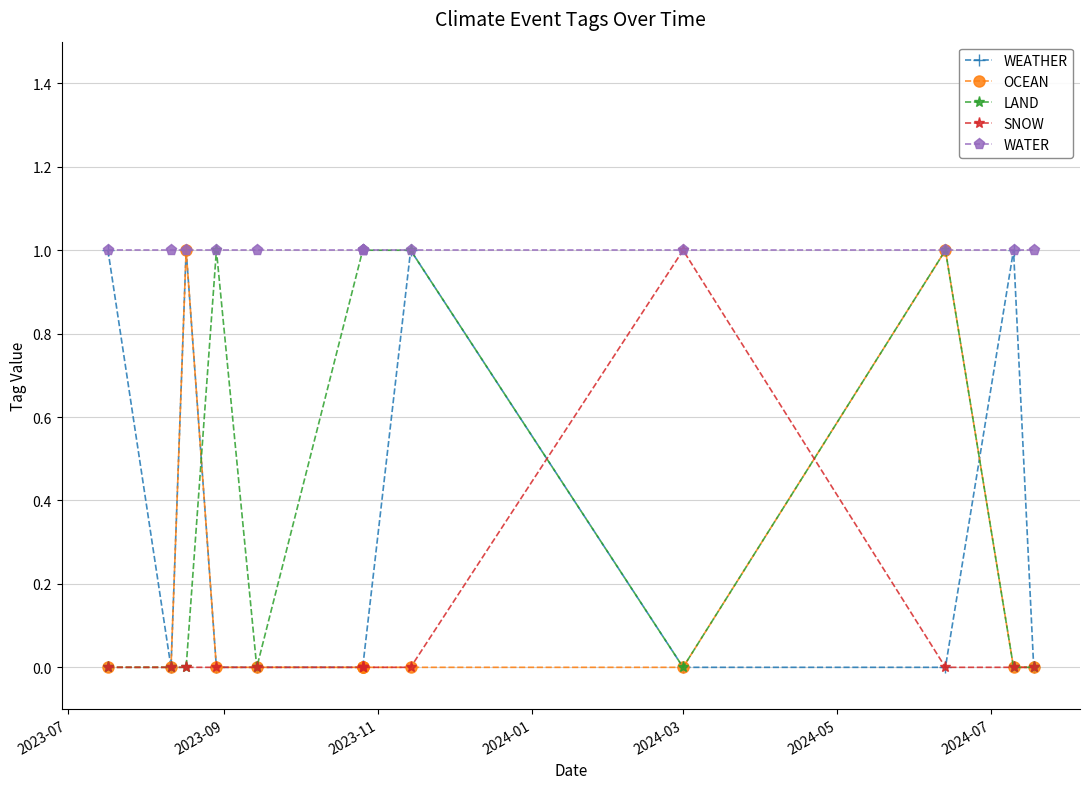

How many values in SNOW are above zero?

1